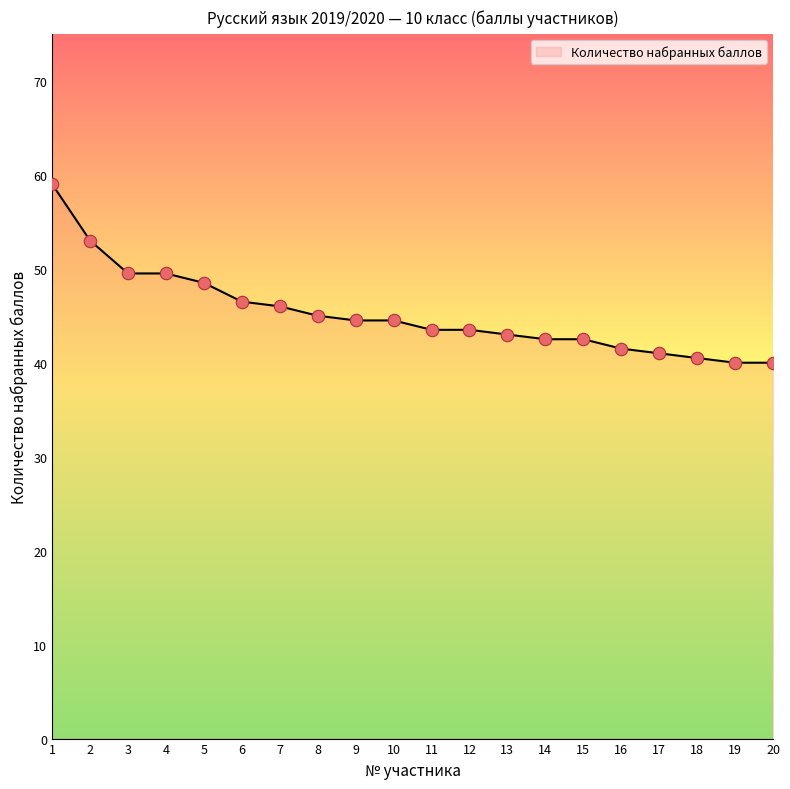

What is the change in value from 6 to 11?

-3.0